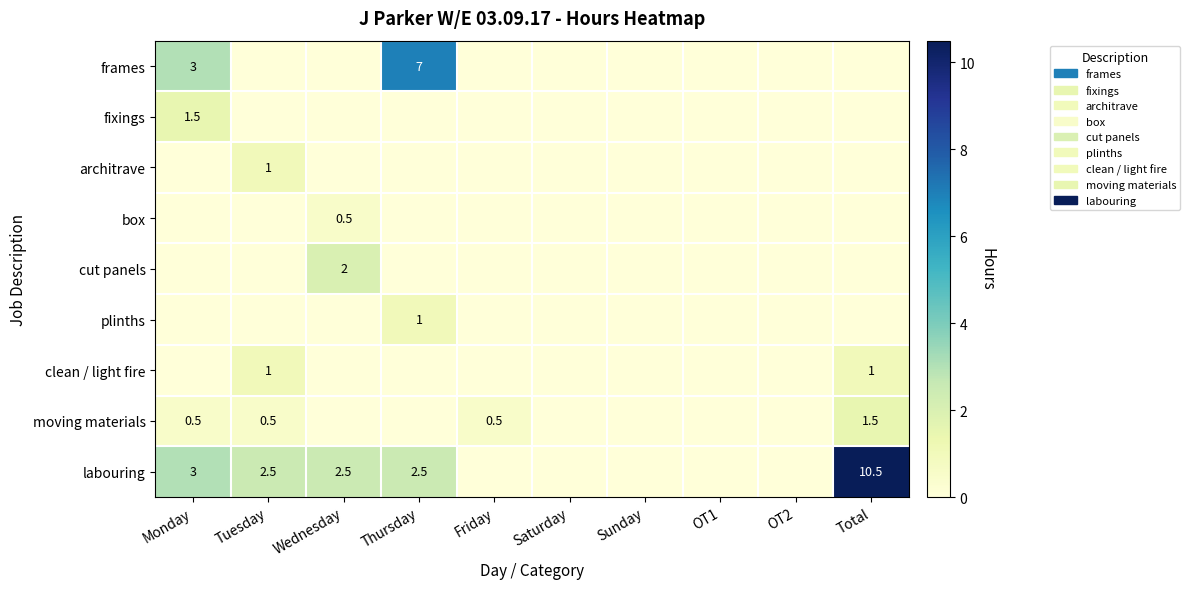

The value of labouring at Wednesday is 1.4. True or false?

False